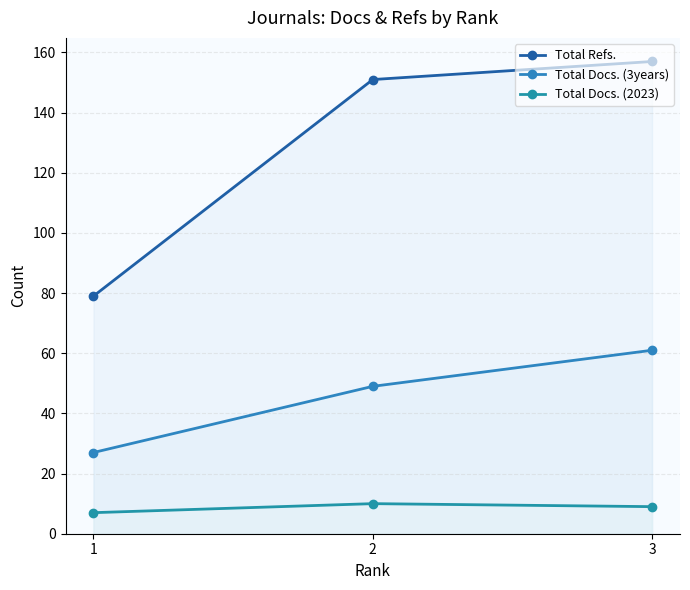

What is the value of the Total Refs. point at the 1st from the left?

79